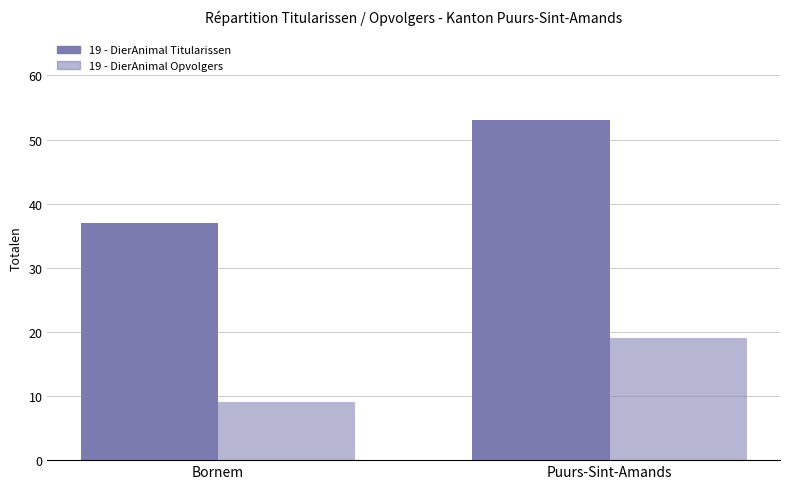

How many bars are there in each group?

2